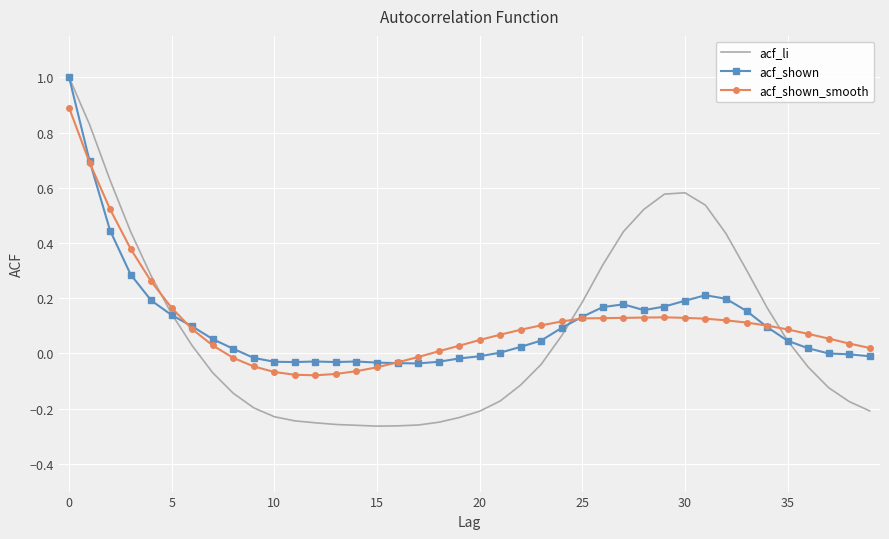

What is the greatest value displayed?

1.0